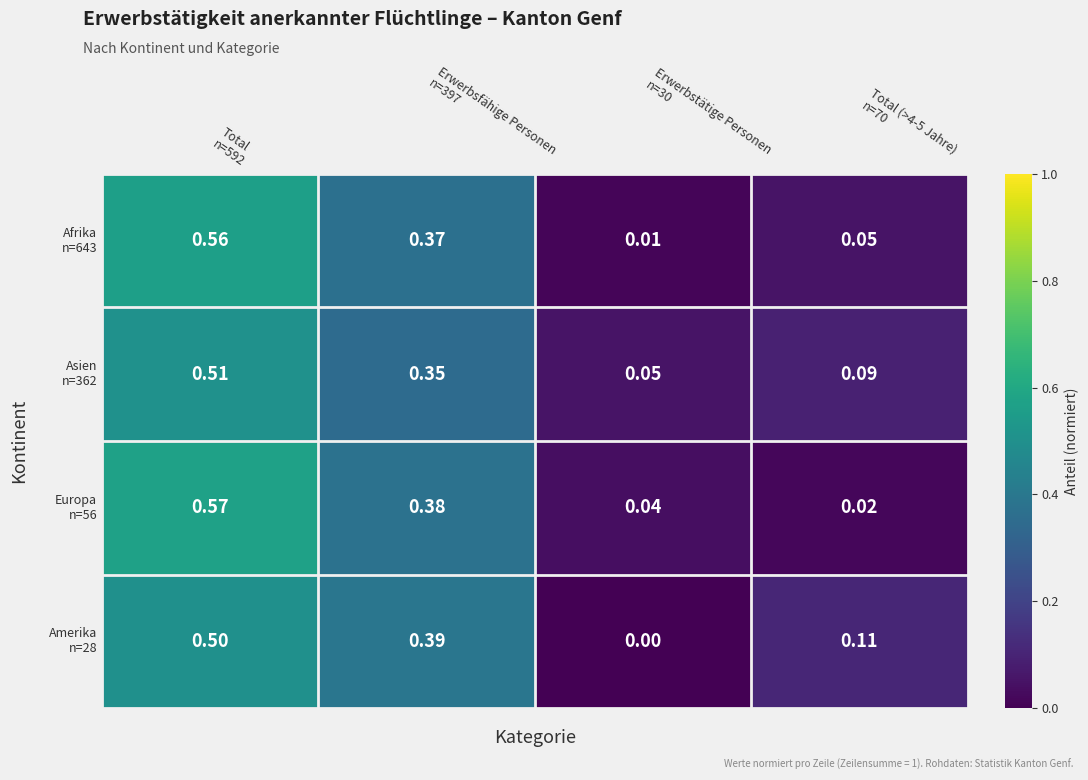

How many series are shown in this chart?

4